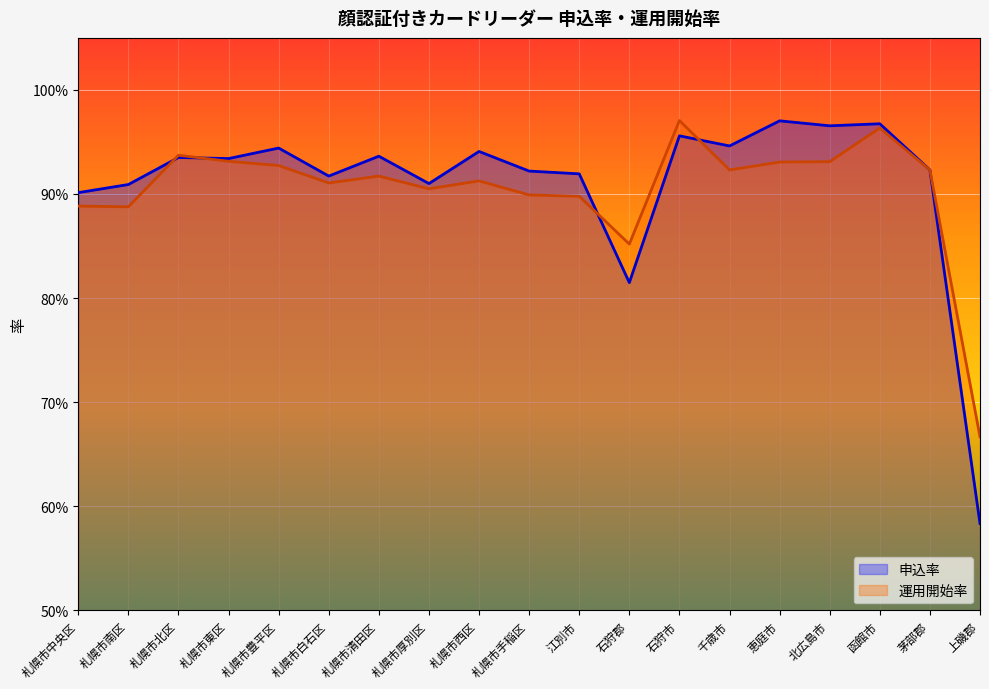

True or false: 申込率 has more than 2 points higher than both neighbors.

True